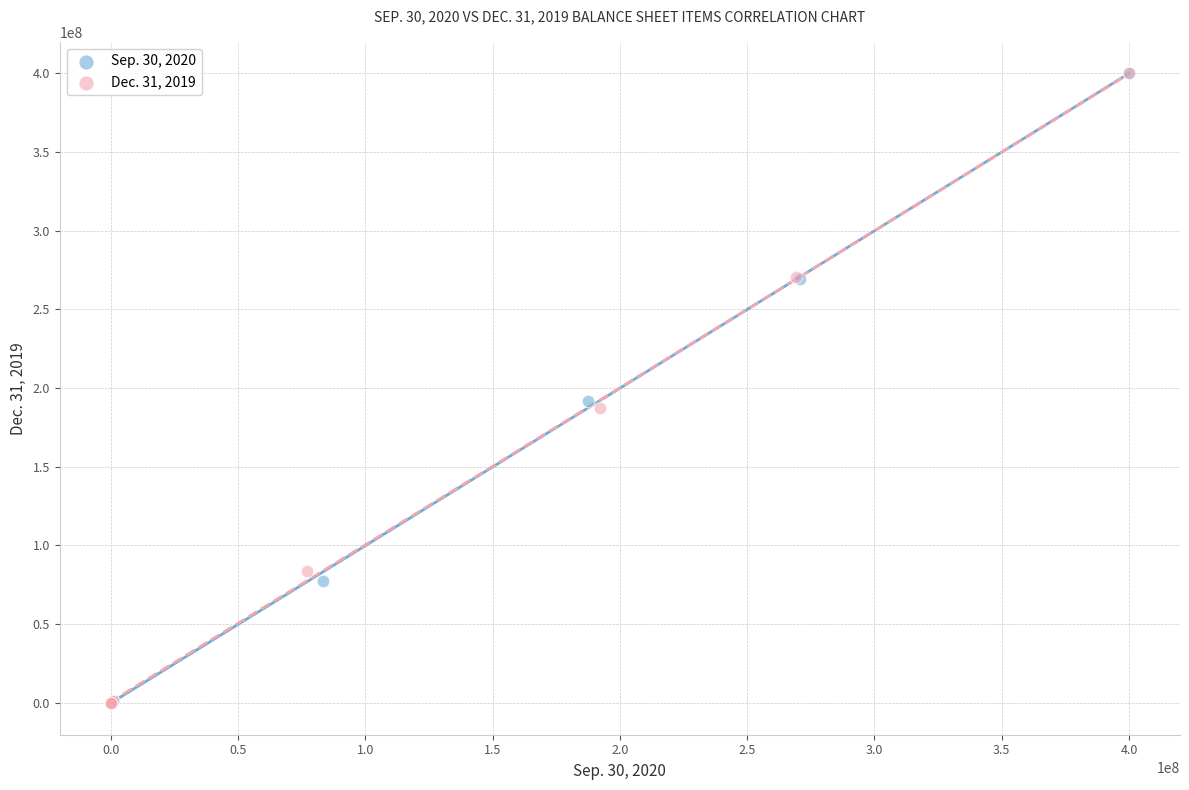

What are all the series names shown in the legend?

Sep. 30, 2020, Dec. 31, 2019